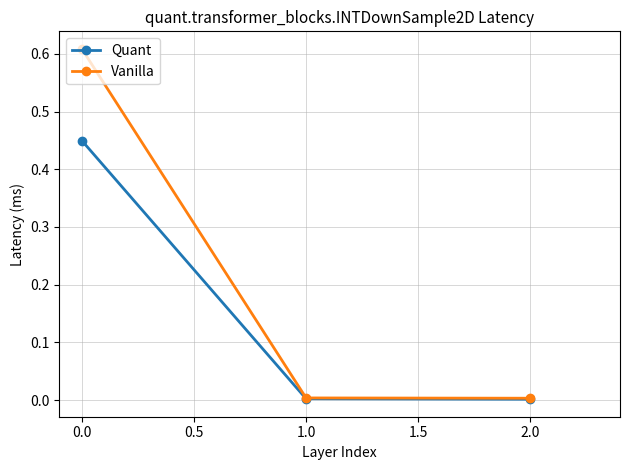

Which series changed the most between 0.0 and 2.0?

Vanilla